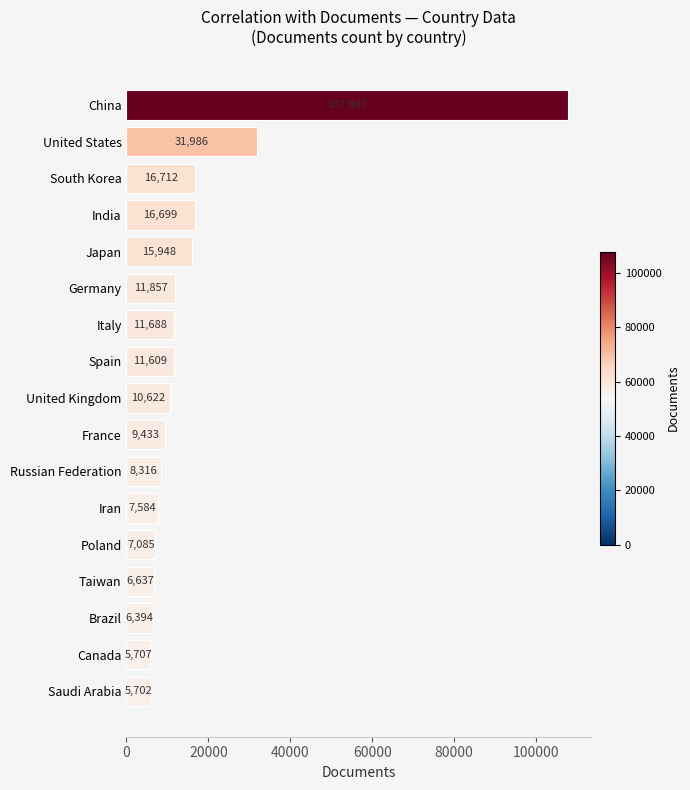

Reading top to bottom, extract all data points from this chart.

China=107947	United States=31986	South Korea=16712	India=16699	Japan=15948	Germany=11857	Italy=11688	Spain=11609	United Kingdom=10622	France=9433	Russian Federation=8316	Iran=7584	Poland=7085	Taiwan=6637	Brazil=6394	Canada=5707	Saudi Arabia=5702